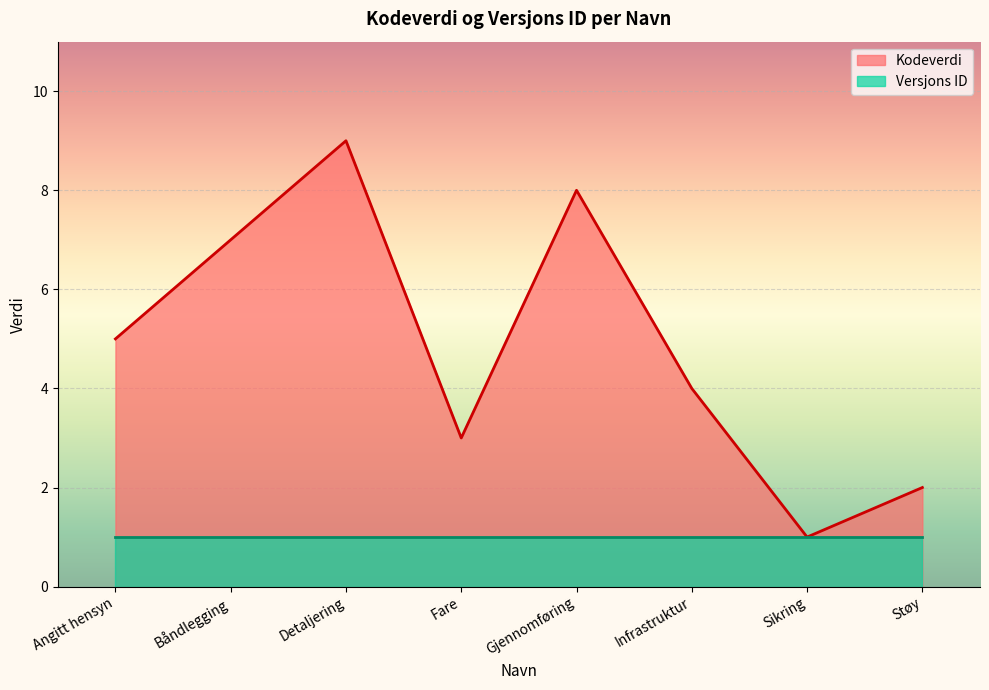

Rank the categories by value from lowest to highest.

Sikring, Støy, Fare, Infrastruktur, Angitt hensyn, Båndlegging, Gjennomføring, Detaljering